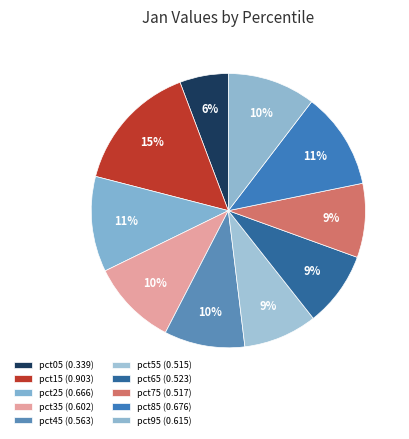

Count the number of slices in the pie.

10